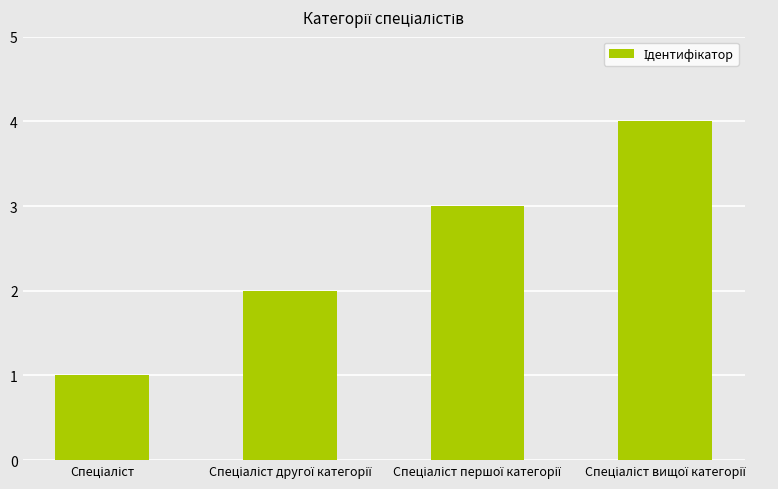

Count the number of categories in the chart.

4